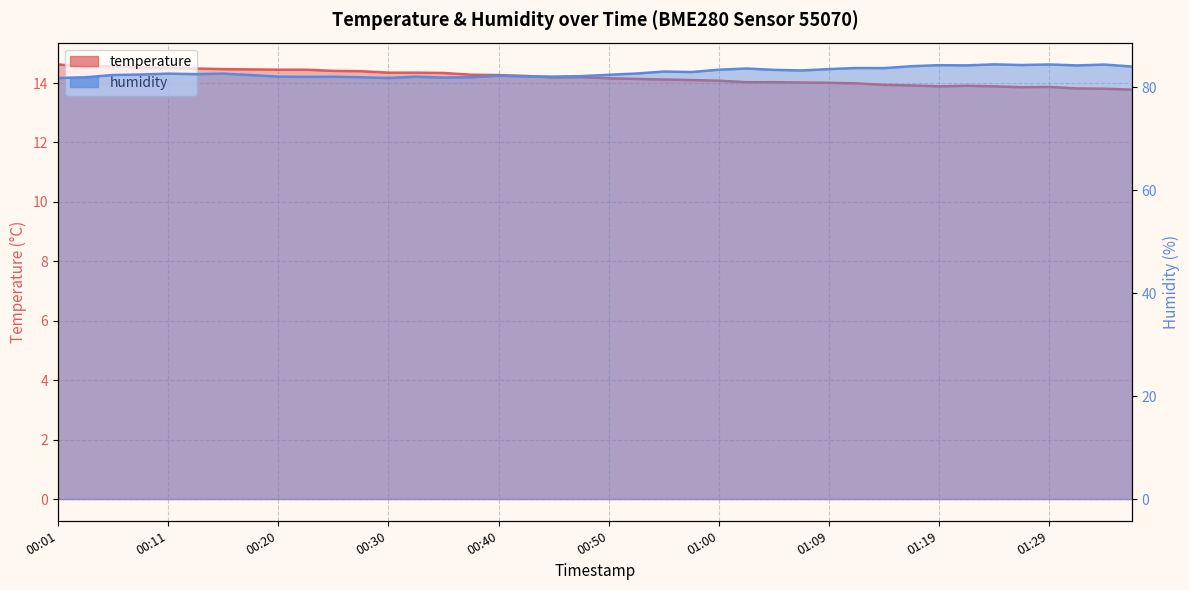

What is the maximum value for humidity?

84.5